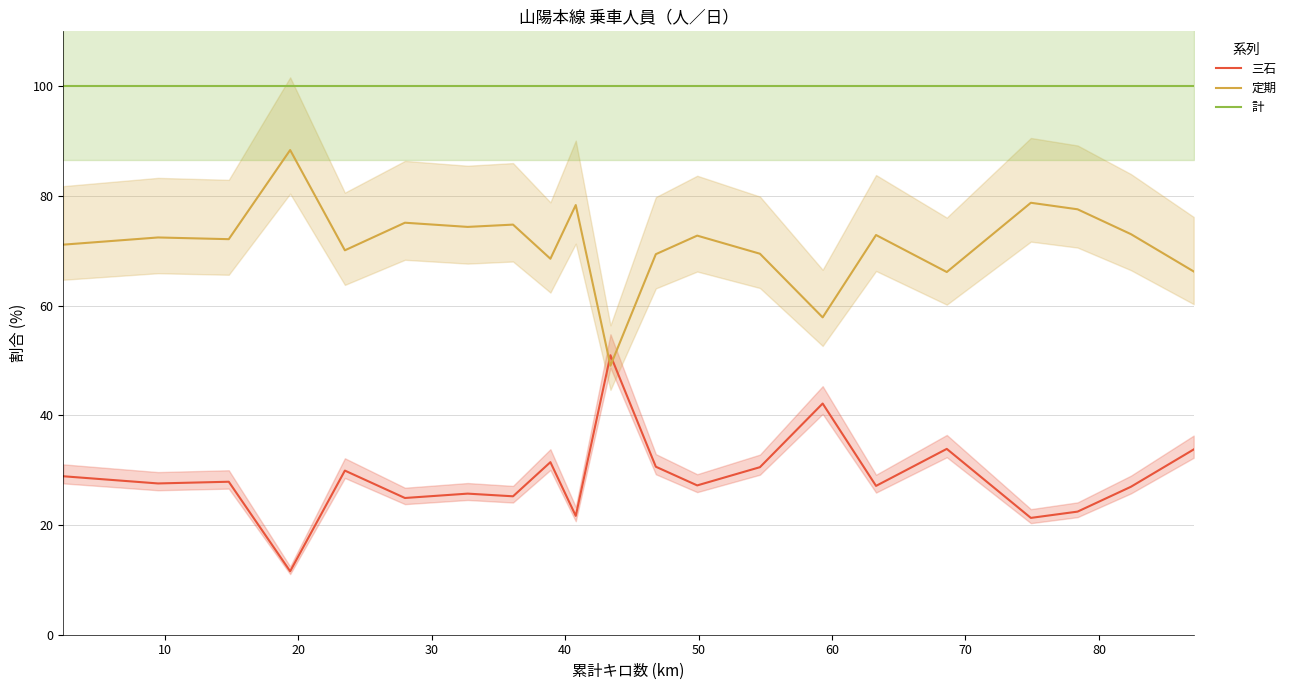

True or false: 計 and 定期 cross at least once.

False